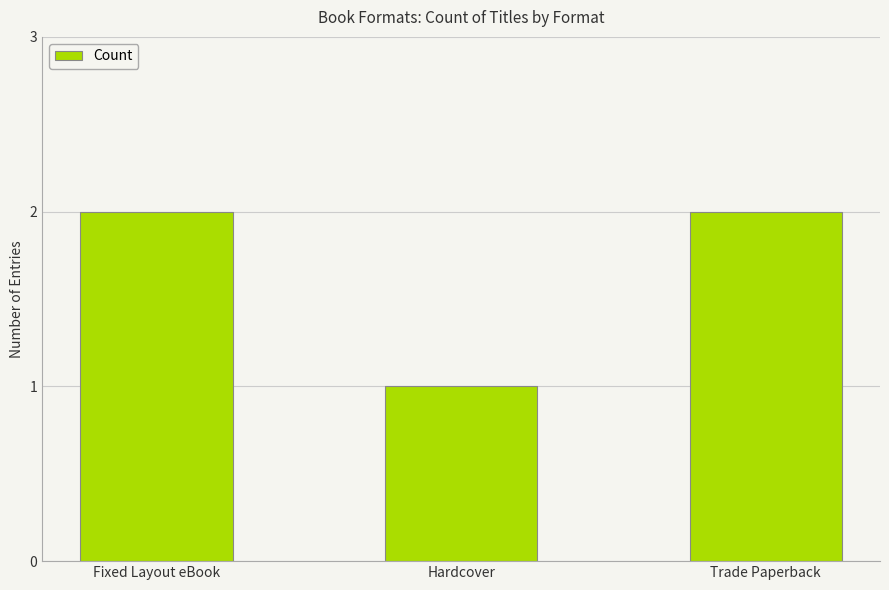

The value at Trade Paperback is 2. True or false?

True